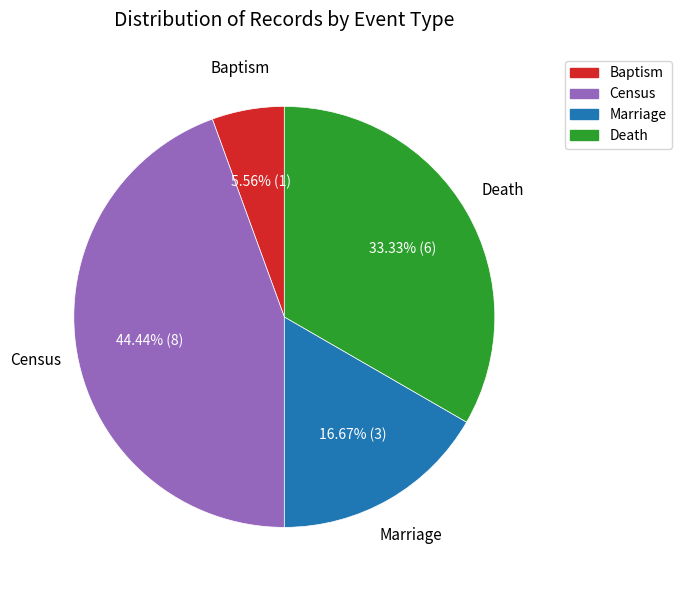

Is there a majority slice in this chart?

No